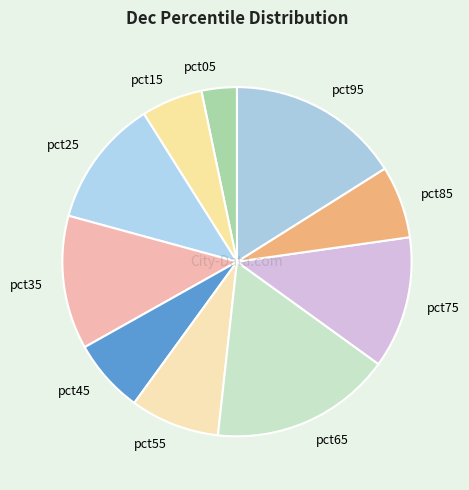

Is it true that pct35 is 12% of the pie?

True